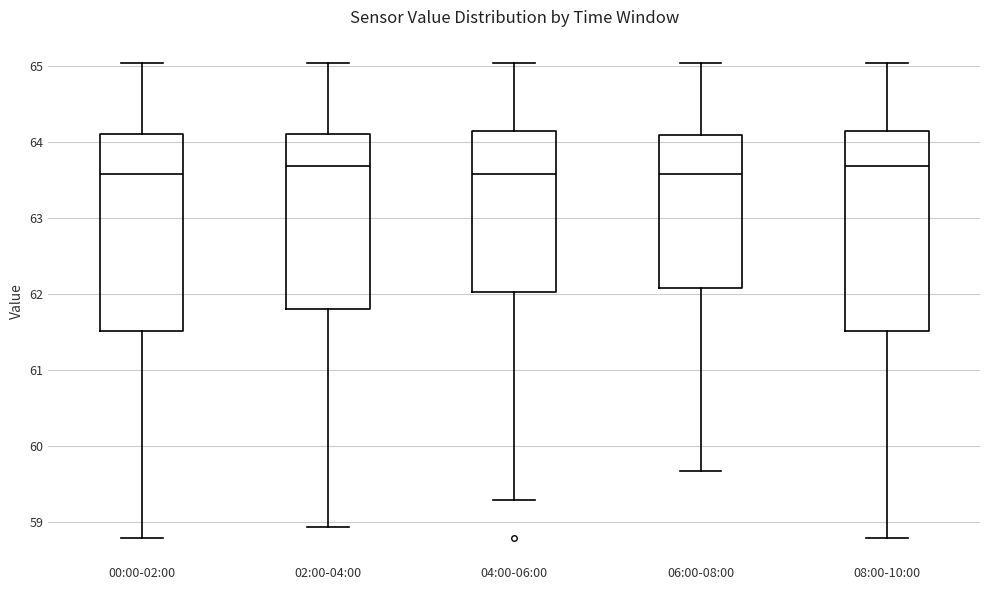

Where is the lower edge of the box for 00:00-02:00 on the y-axis? The values are not printed on the chart, so give them approximately, as read against the axis.

61.5